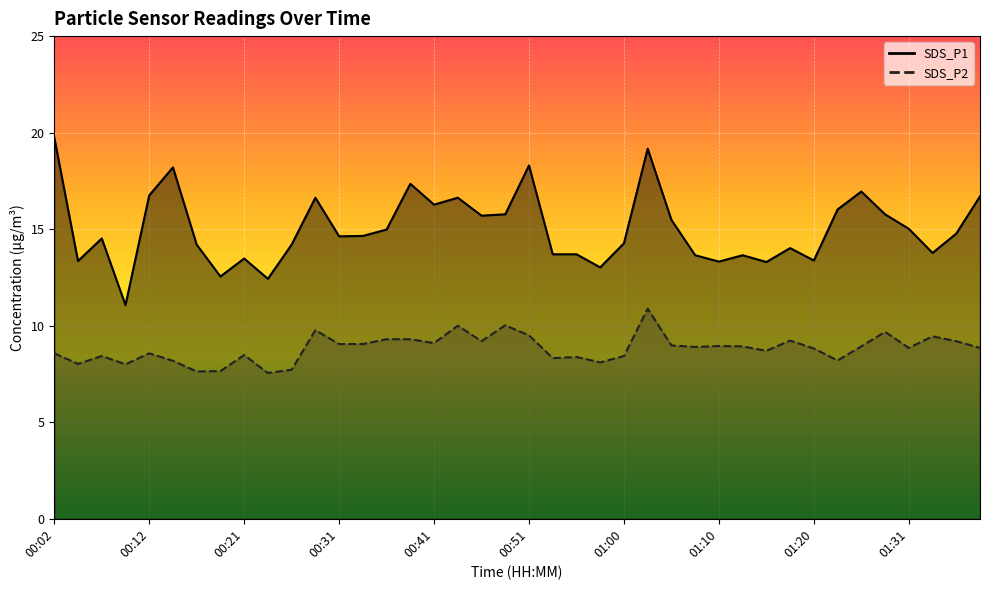

True or false: SDS_P1 and SDS_P2 cross at least once.

False